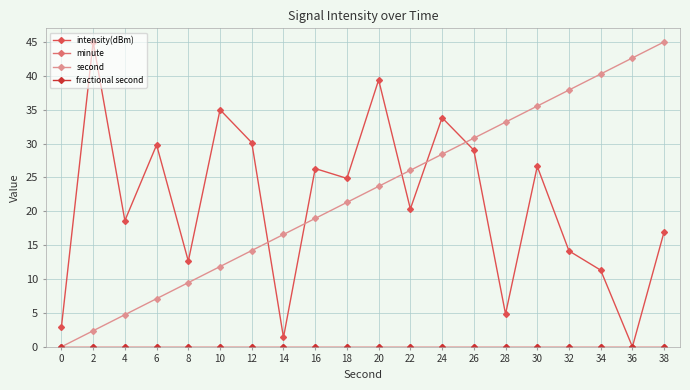

True or false: fractional second has more than 1 points higher than both neighbors.

False